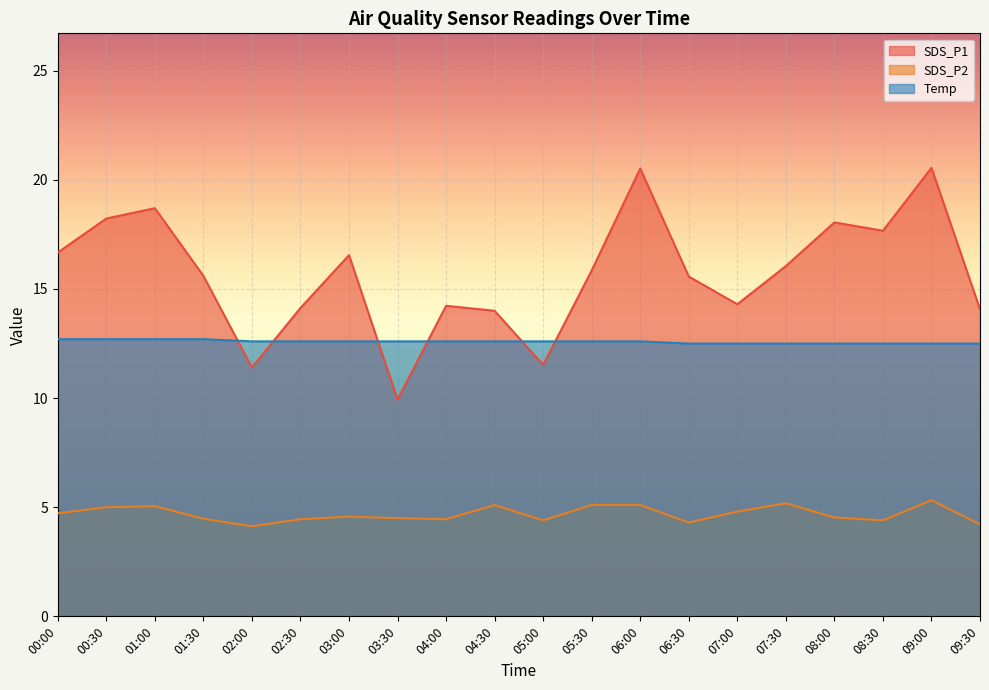

At how many categories does at least one series exceed 6?

20